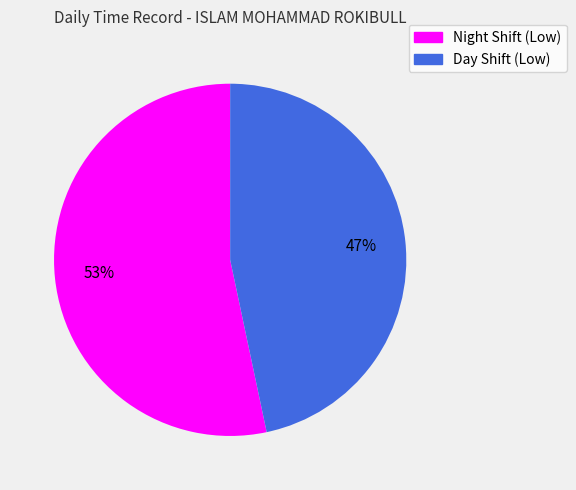

Does any single category account for the majority?

Yes